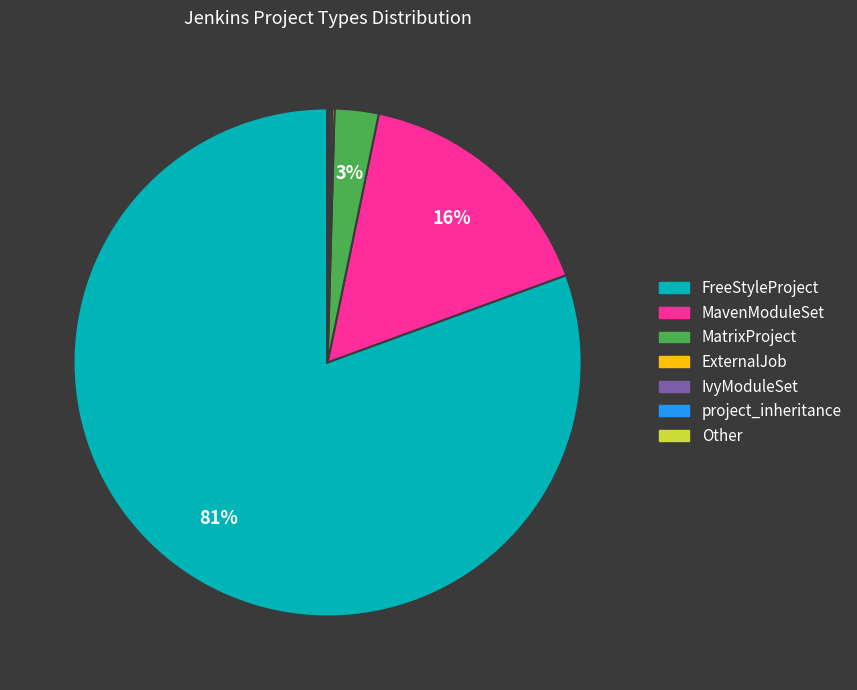

Combined, do MatrixProject and FreeStyleProject account for over 50%?

Yes